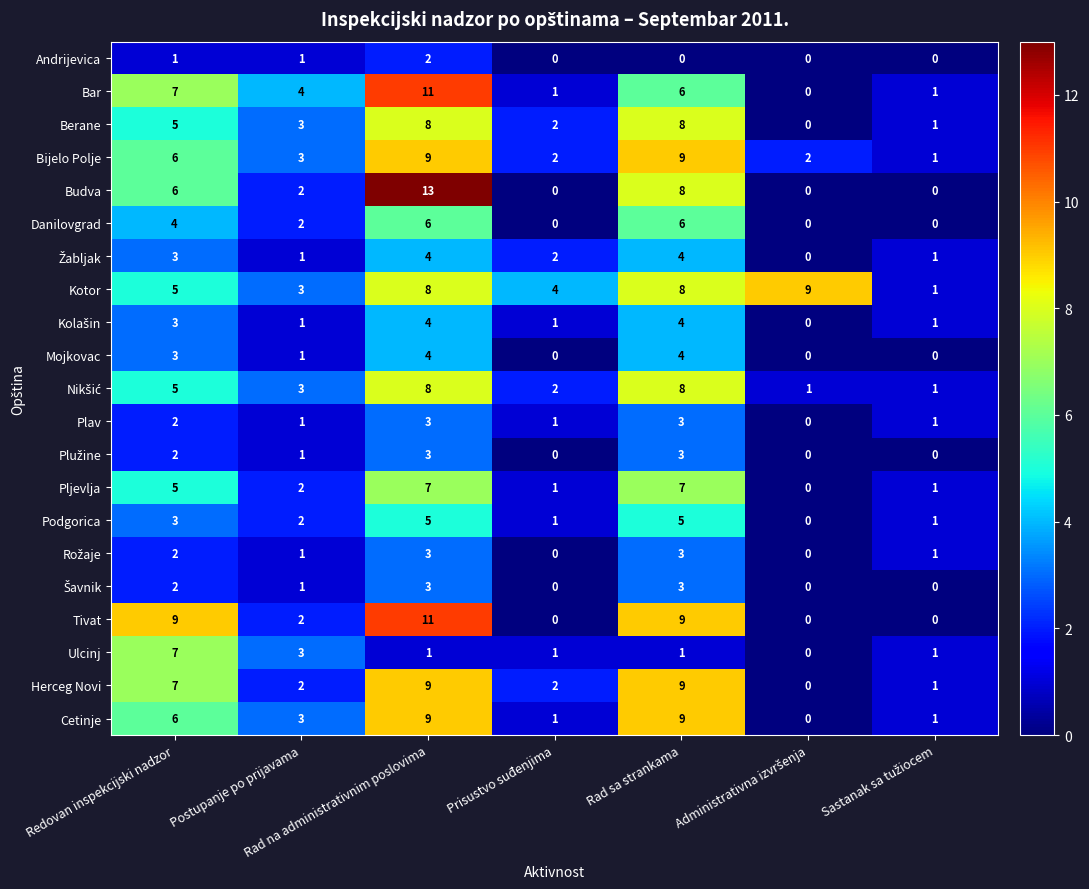

What is the difference between the highest and lowest values at Rad na administrativnim poslovima?

12